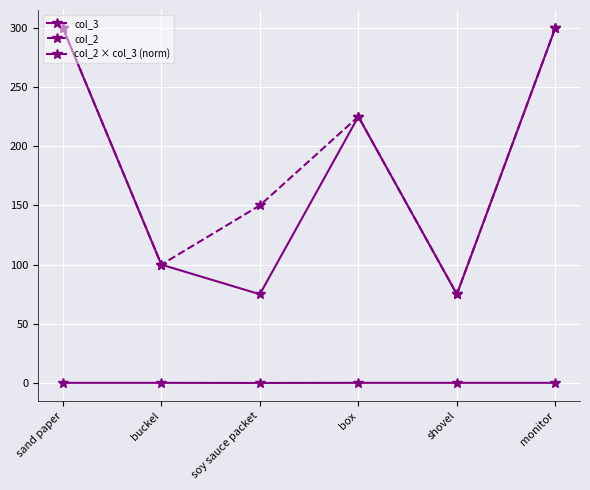

Count the number of categories in the chart.

6